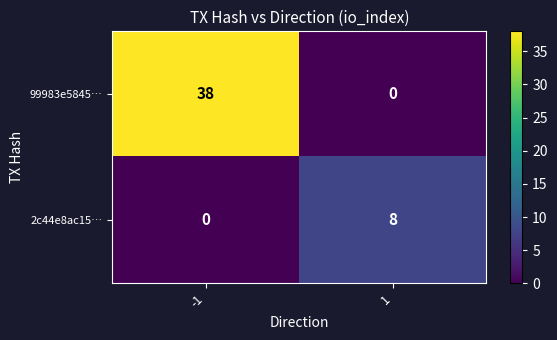

Which series changed the most between -1 and 1?

99983e5845…